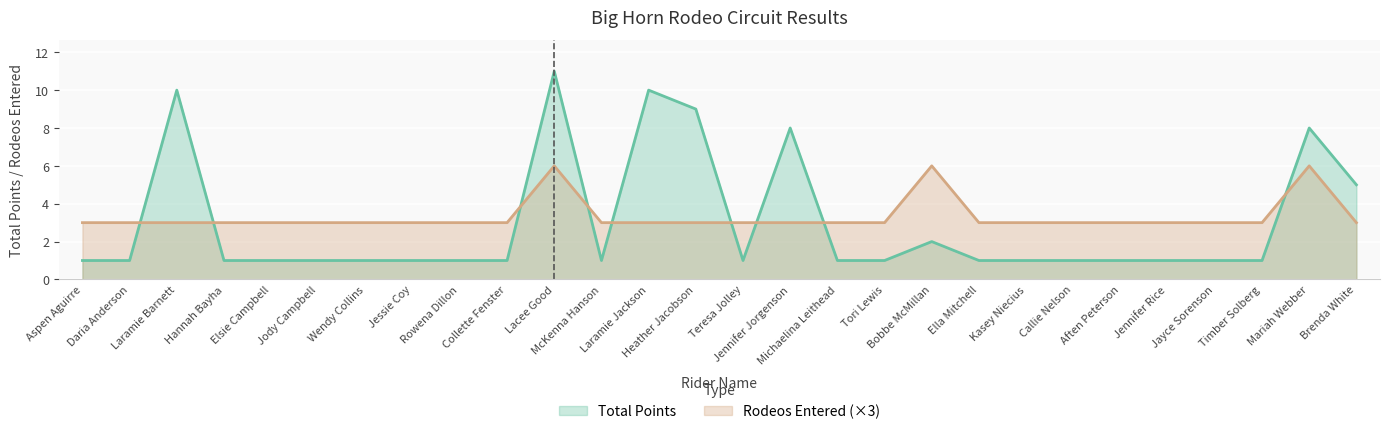

At how many categories does at least one series exceed 9?

3